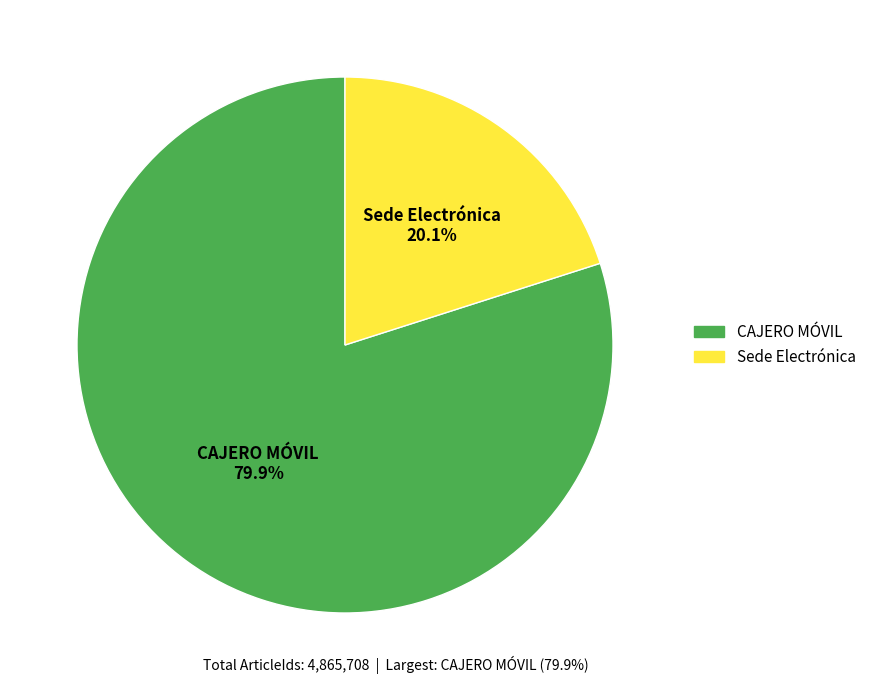

To the nearest percent, what is the combined percentage of CAJERO MÓVIL and Sede Electrónica?

100%